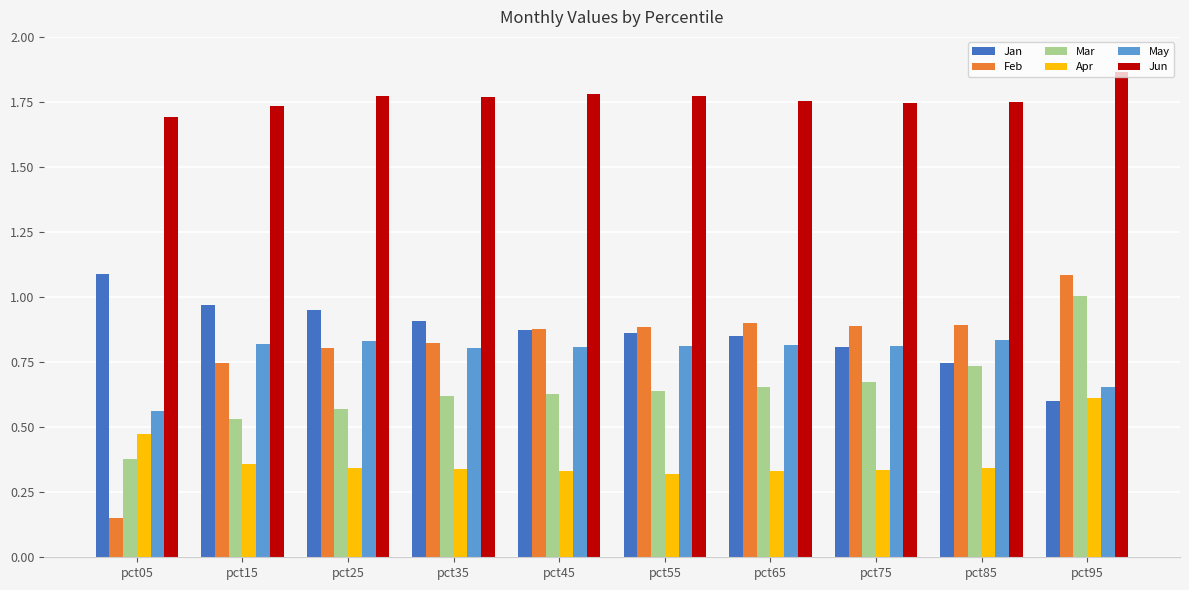

At which category is the sum across all series the highest?

pct95